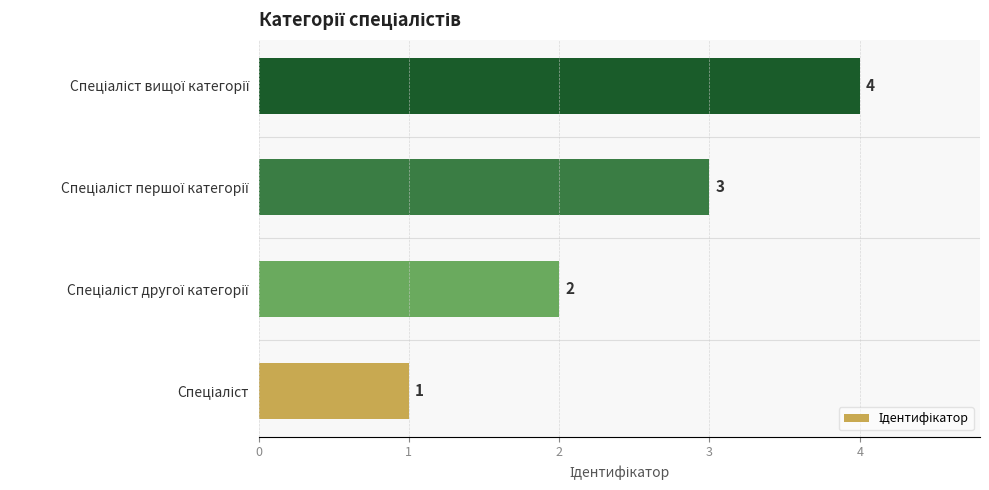

Count the values in the range 2 to 4.

3